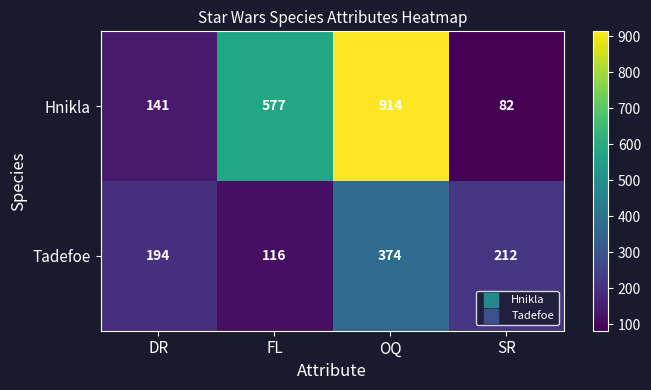

Rank the series at DR from lowest to highest value.

Hnikla, Tadefoe